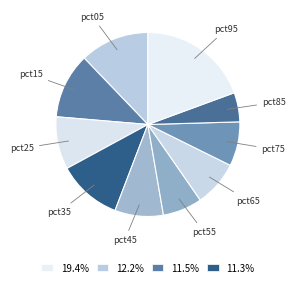

The pct85 slice represents 1% of the pie. True or false?

False